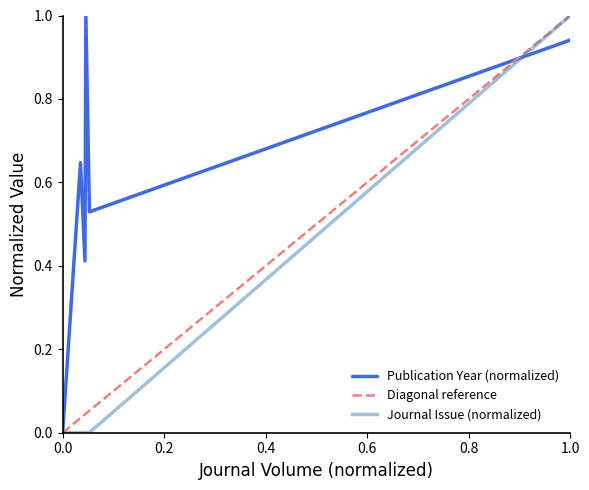

What is the maximum value for Publication Year (normalized)?

1.0